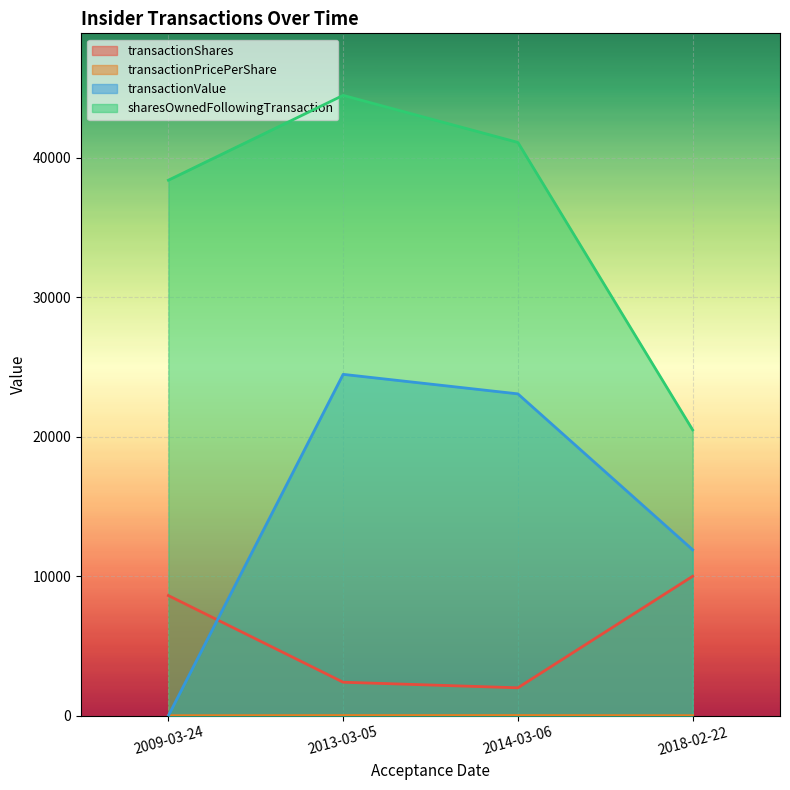

What position from the right is 2013-03-05?

3